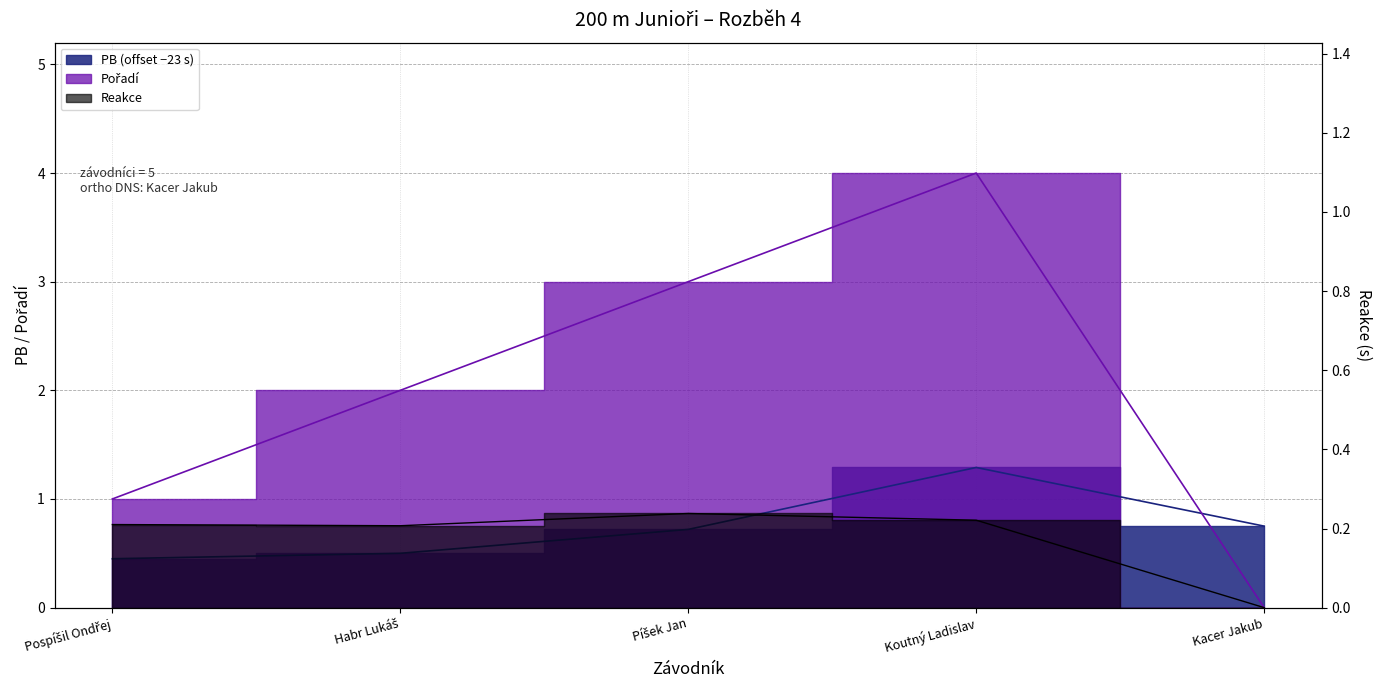

What position from the left is Píšek Jan?

3